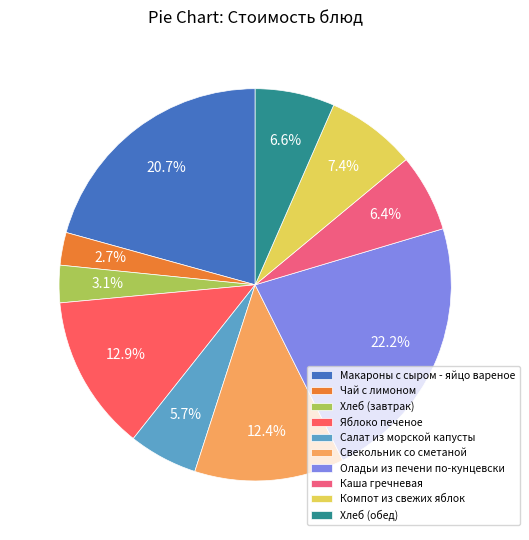

What percentage do Свекольник со сметаной and Макароны с сыром - яйцо вареное together represent?

33.1%